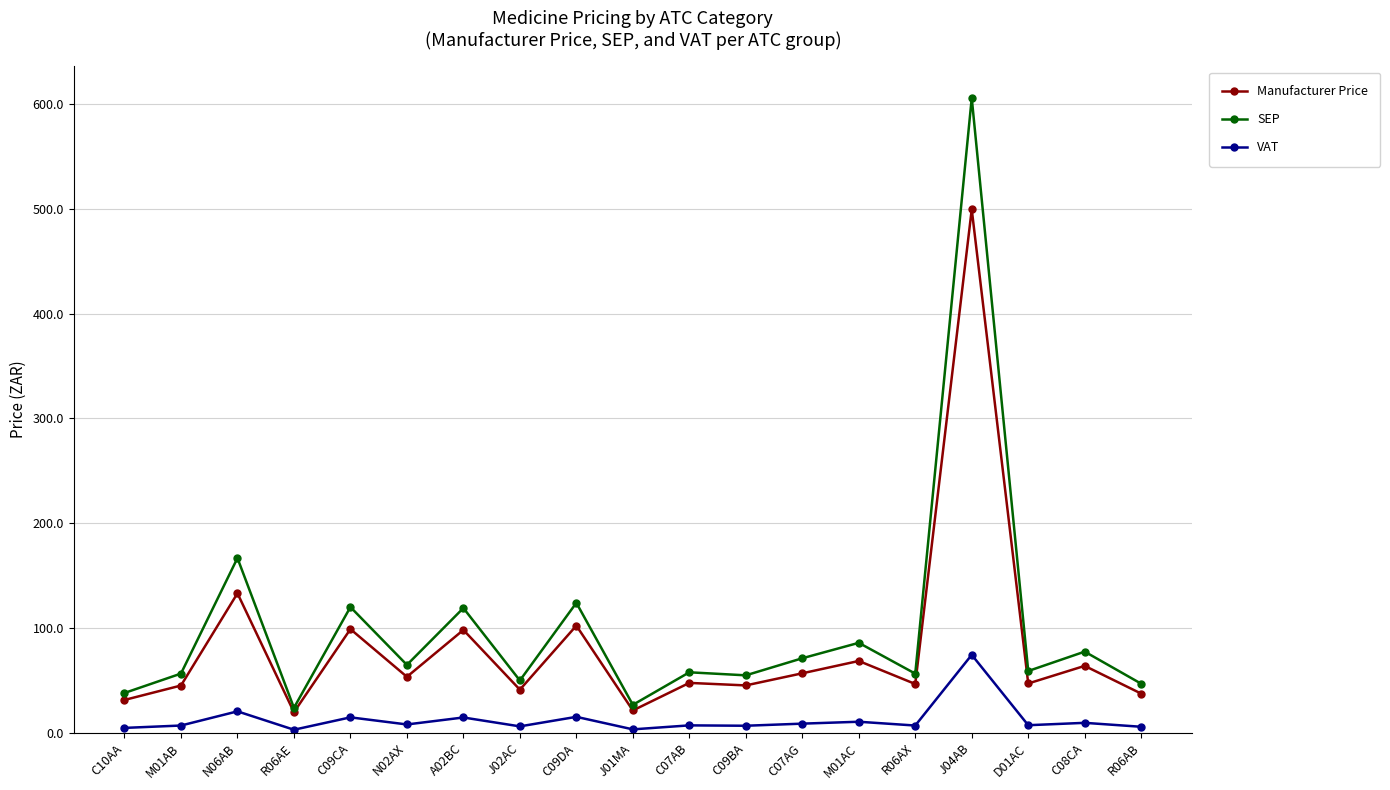

Between M01AB and A02BC, which series saw the biggest shift?

SEP